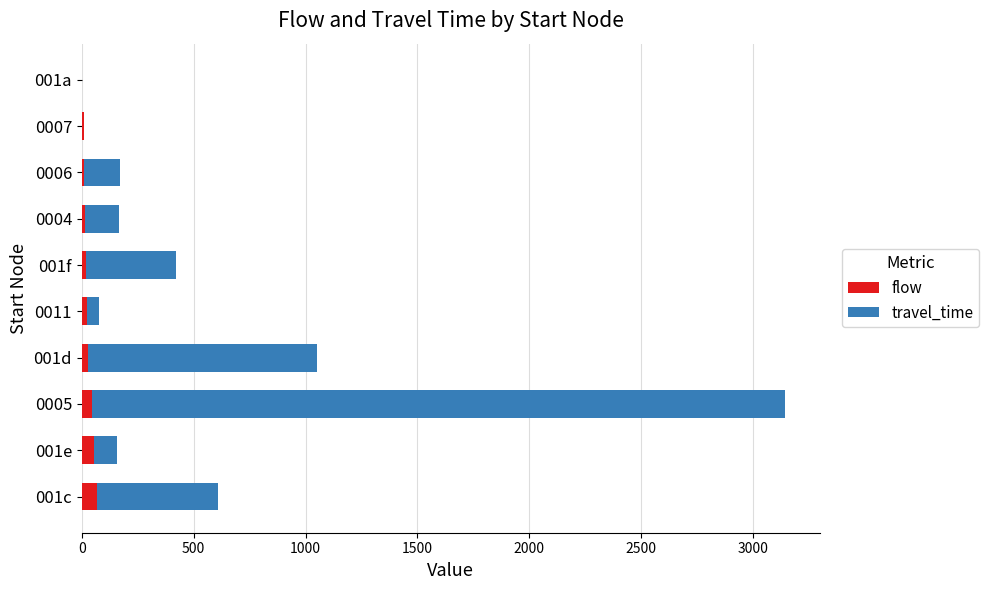

What is the highest value of the flow series?

66